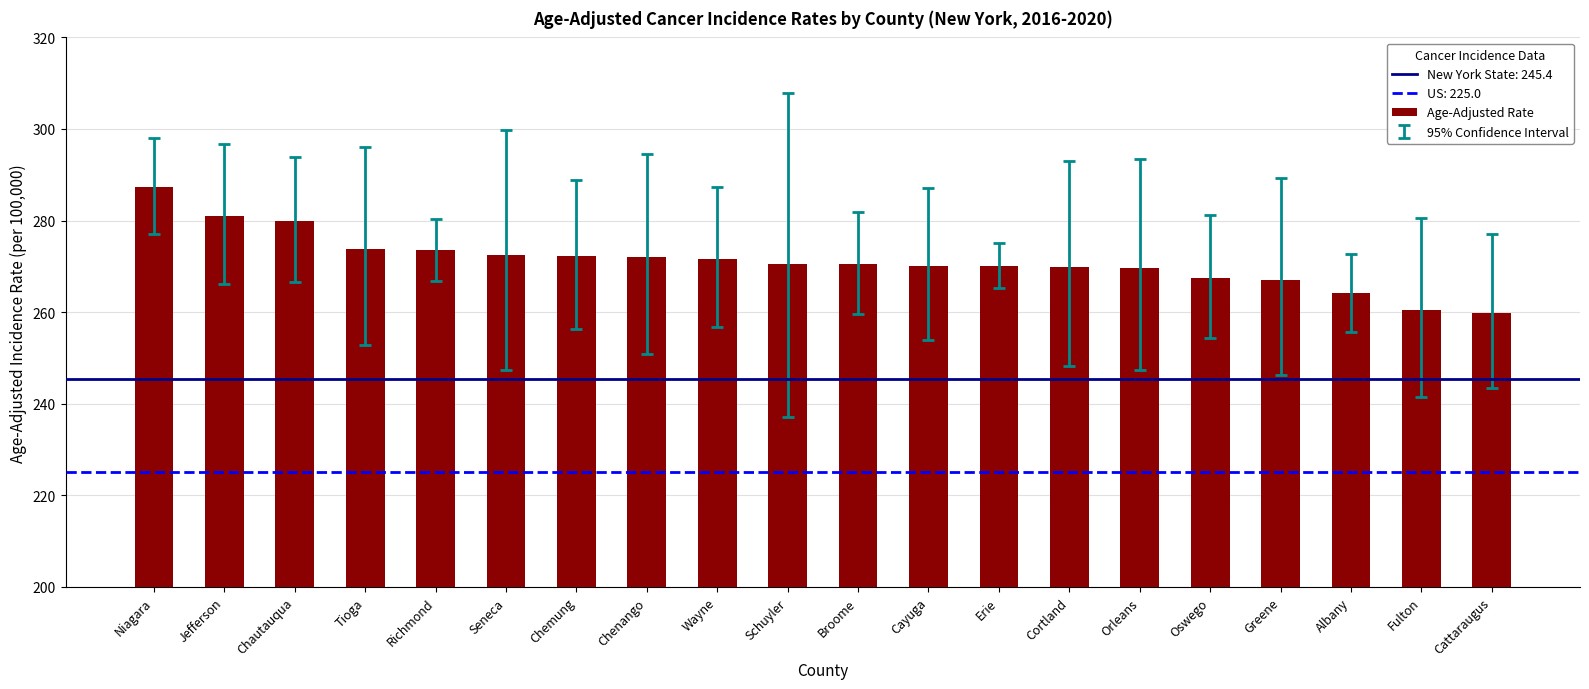

What value does the data have at Chautauqua?

280.0